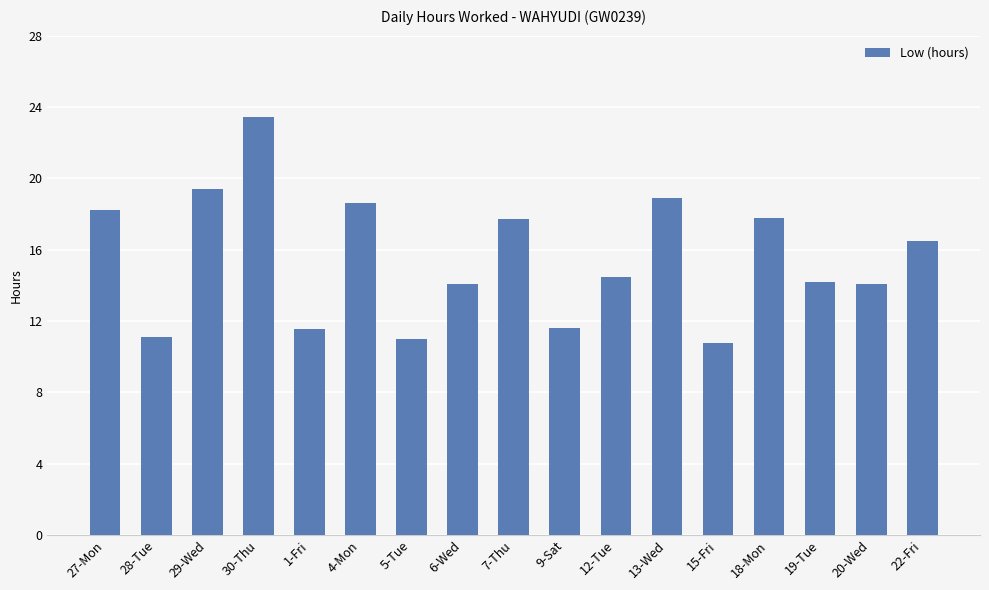

Approximately how many times larger is the value at 28-Tue compared to 29-Wed?

0.6